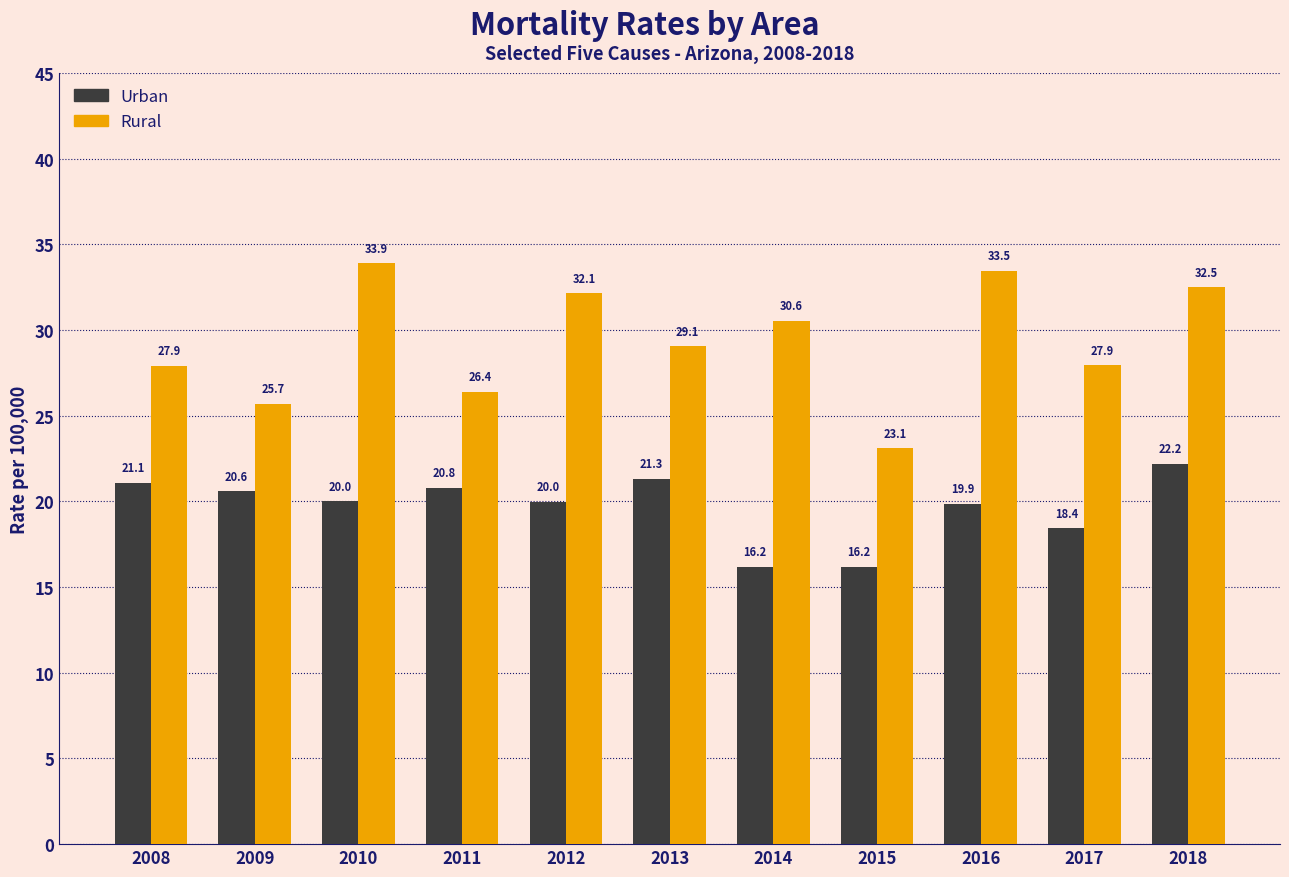

The value of Urban at 2014 is 16.2. True or false?

True